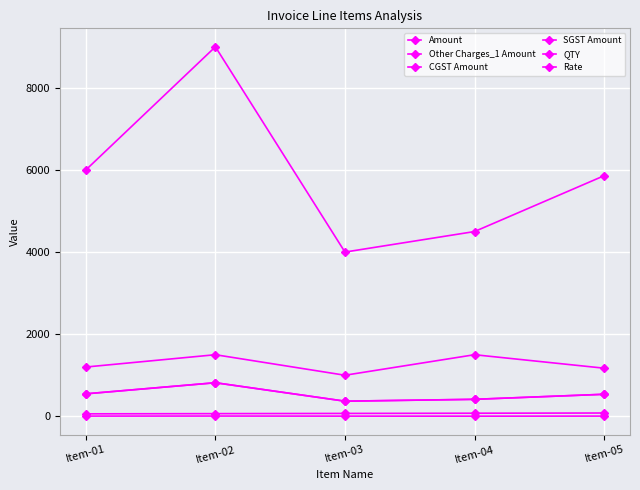

Between Item-02 and Item-04, which series saw the biggest shift?

Amount